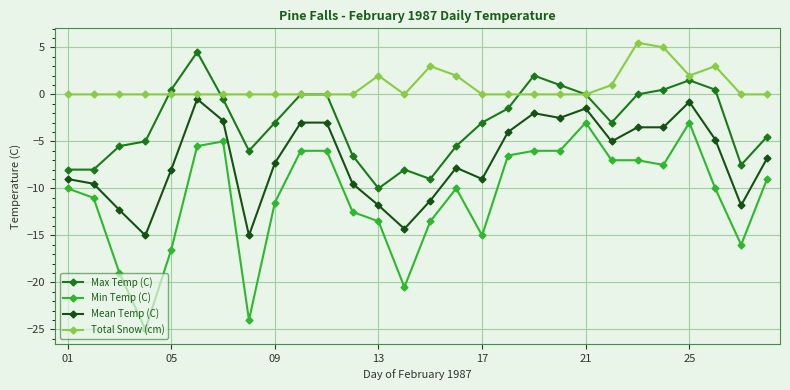

Which series has the widest spread of values?

Min Temp (C)